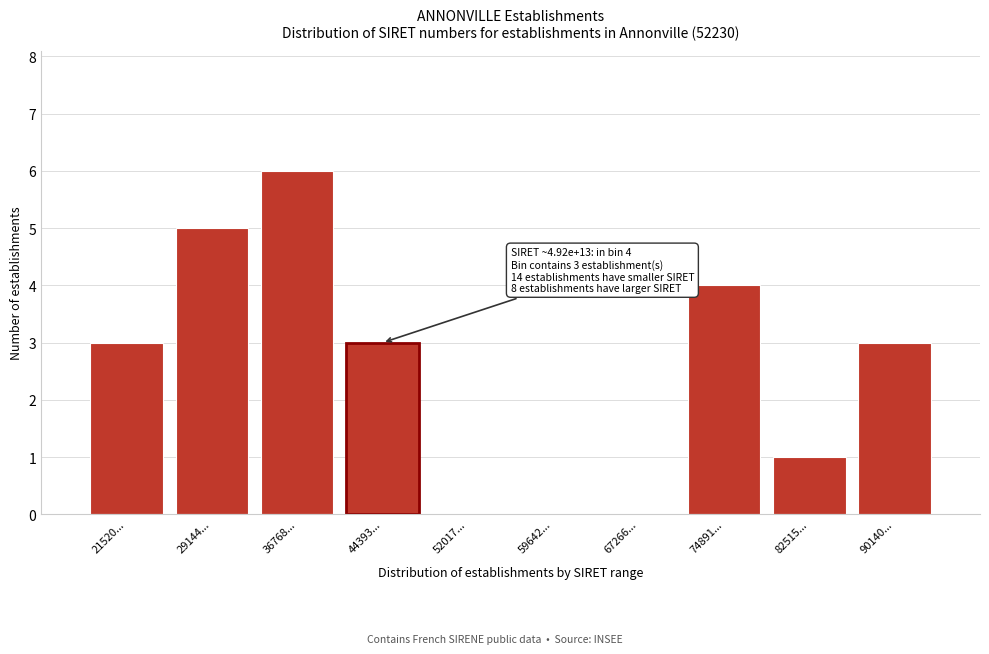

Reading left to right, transcribe all the data shown in this chart.

21520...=3	29144...=5	36768...=6	44393...=3	52017...=0	59642...=0	67266...=0	74891...=4	82515...=1	90140...=3